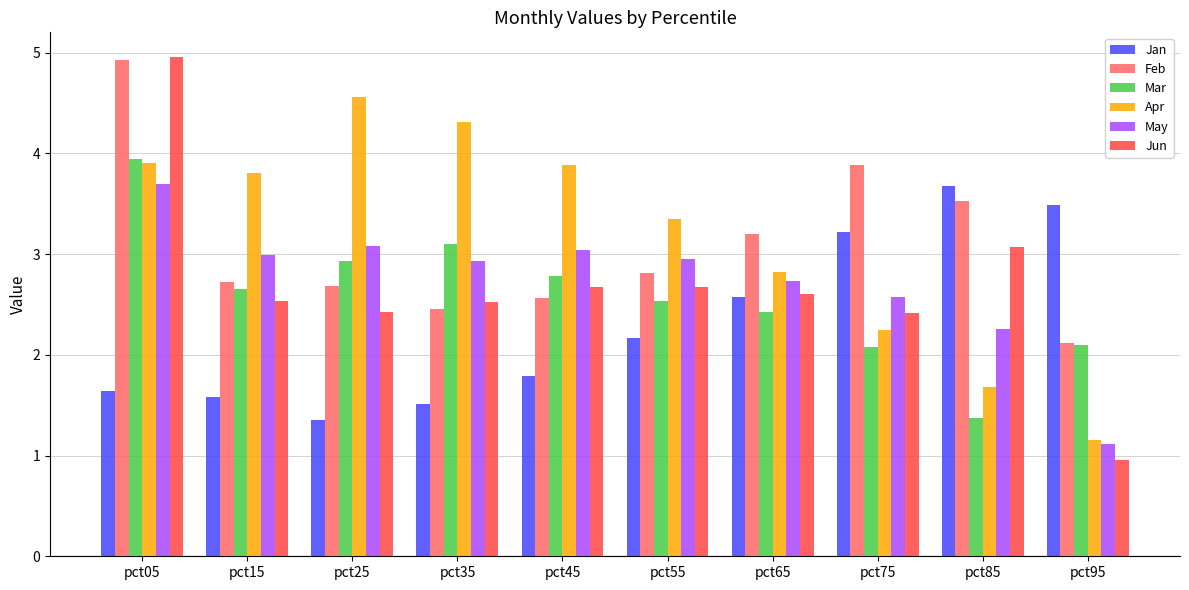

What is the total value across all series at pct15?

16.3